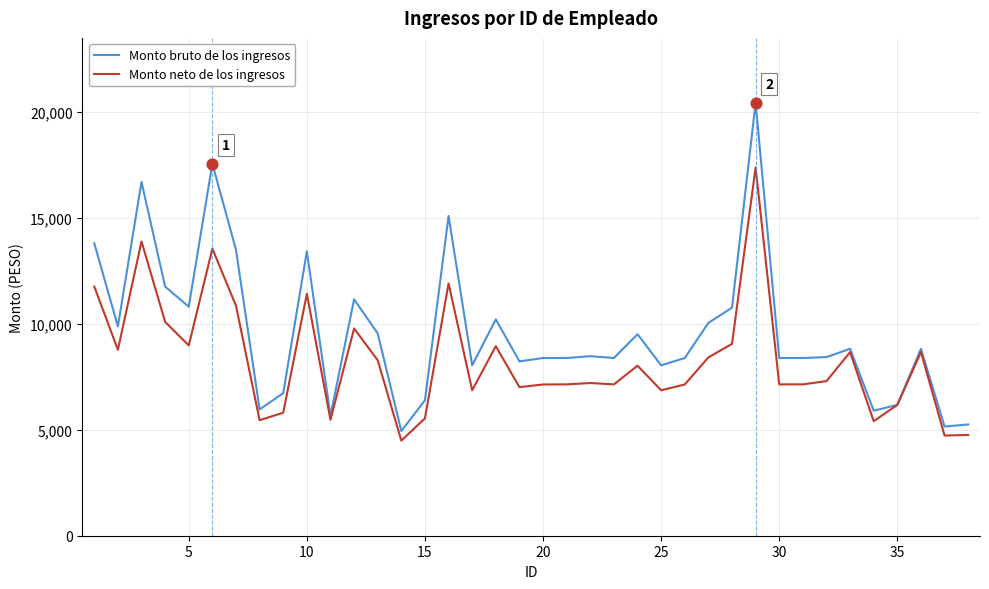

What are all the series names shown in the legend?

Monto bruto de los ingresos, Monto neto de los ingresos